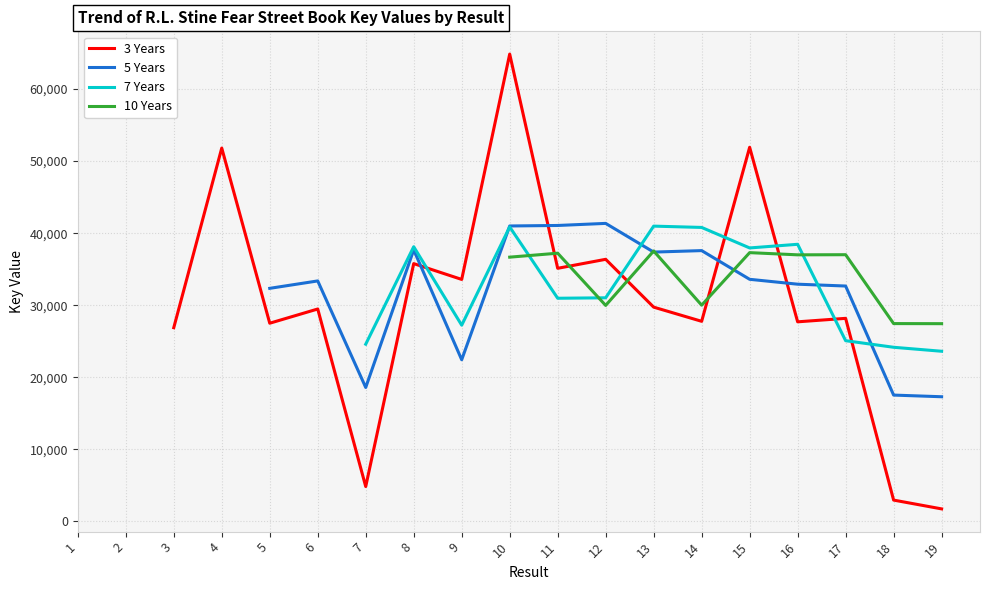

How many interior local peaks does the 3 Years series have?

7